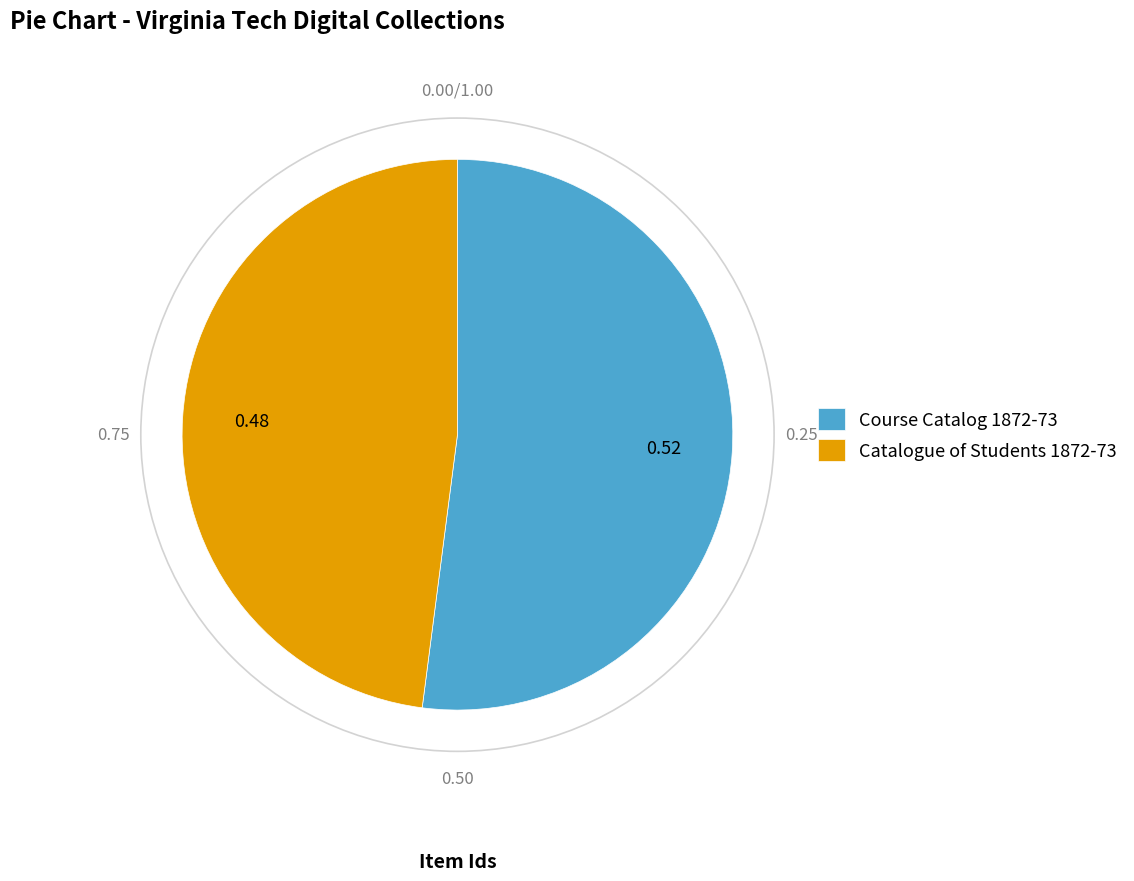

Rank the categories by value from highest to lowest.

Course Catalog 1872-73, Catalogue of Students 1872-73